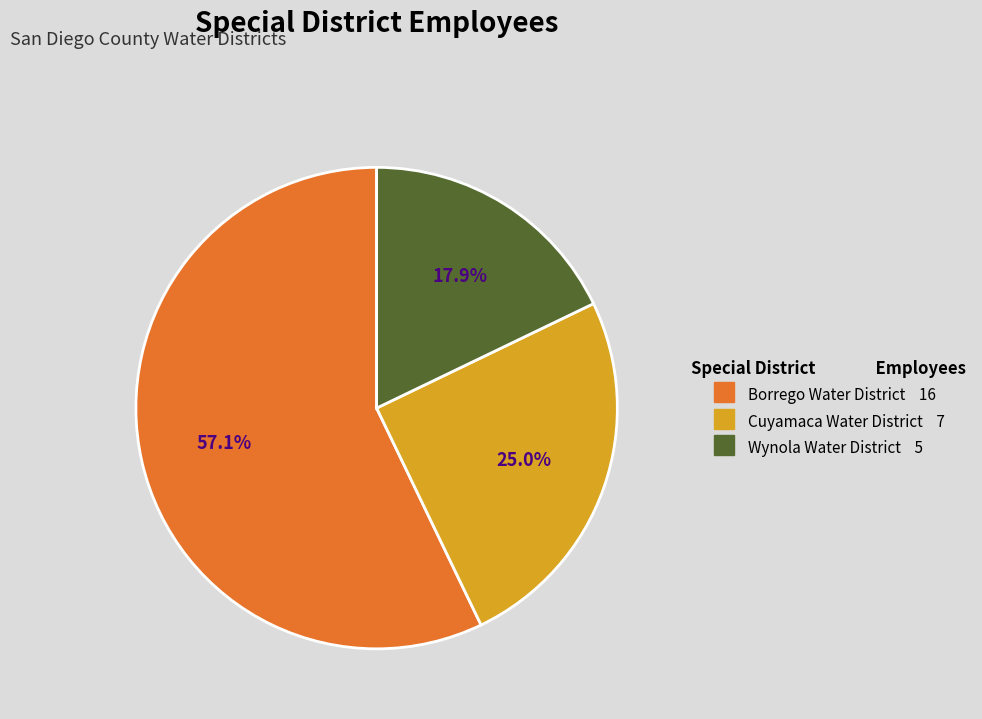

What is the ratio of the value at Borrego Water District to the value at Wynola Water District?

3.2